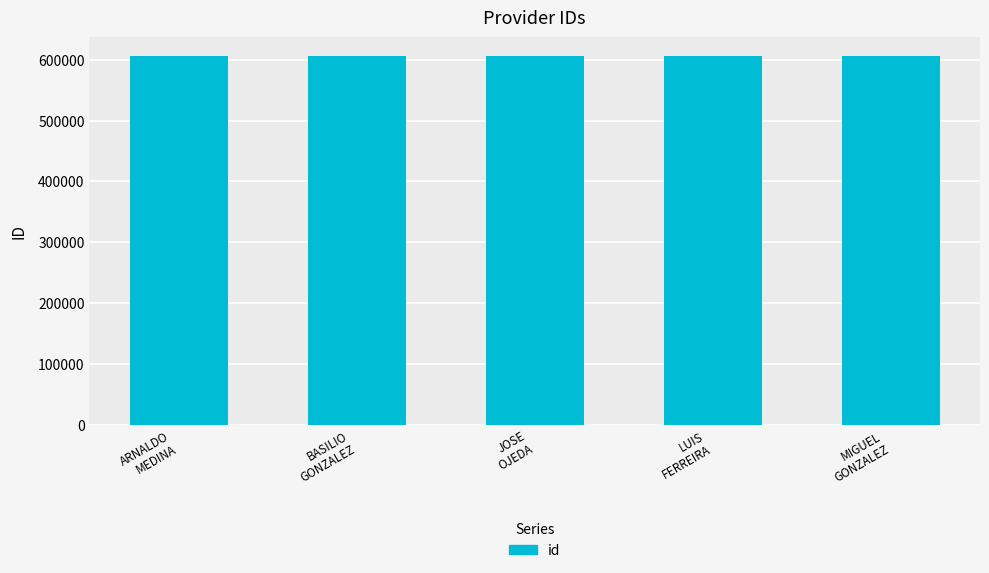

The value at ARNALDO
MEDINA is 606483. True or false?

True